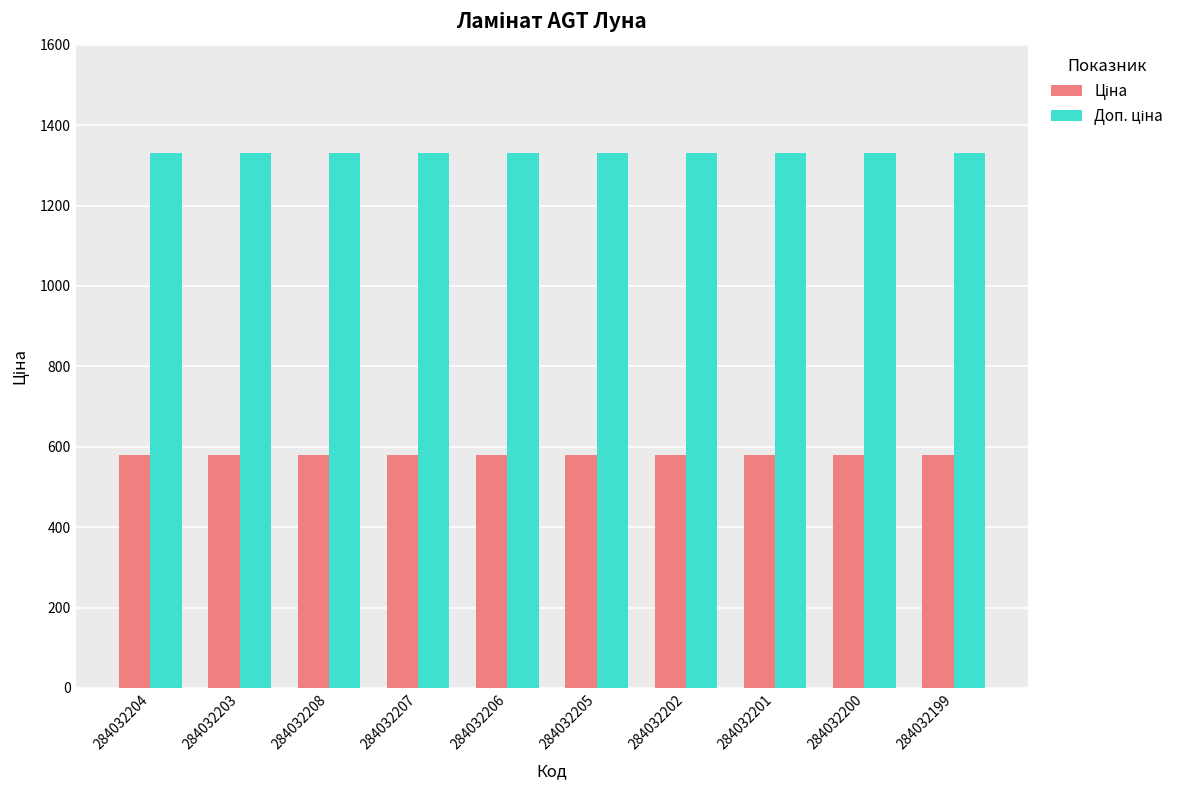

What is the difference between the highest and lowest values at 284032207?

749.9